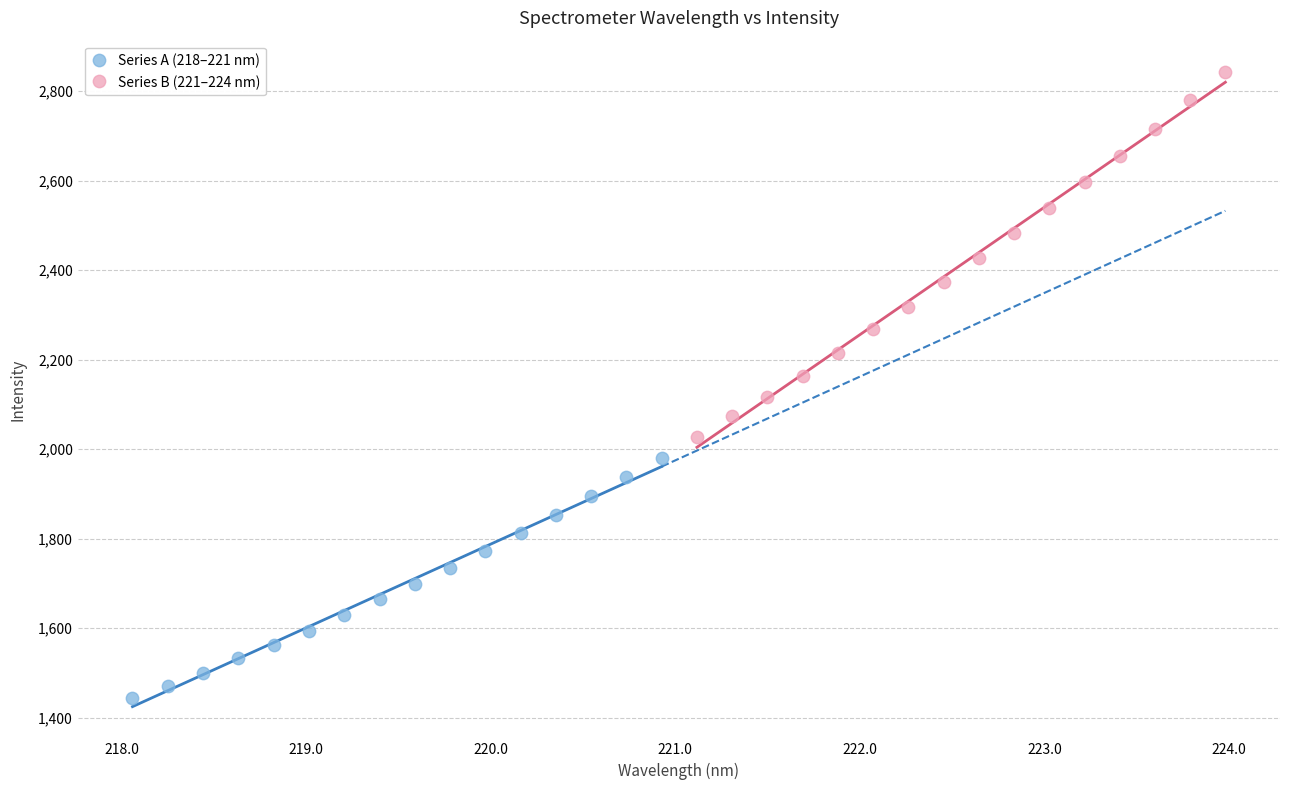

Which series has the largest Y range (max minus min)?

Series B (221–224 nm)